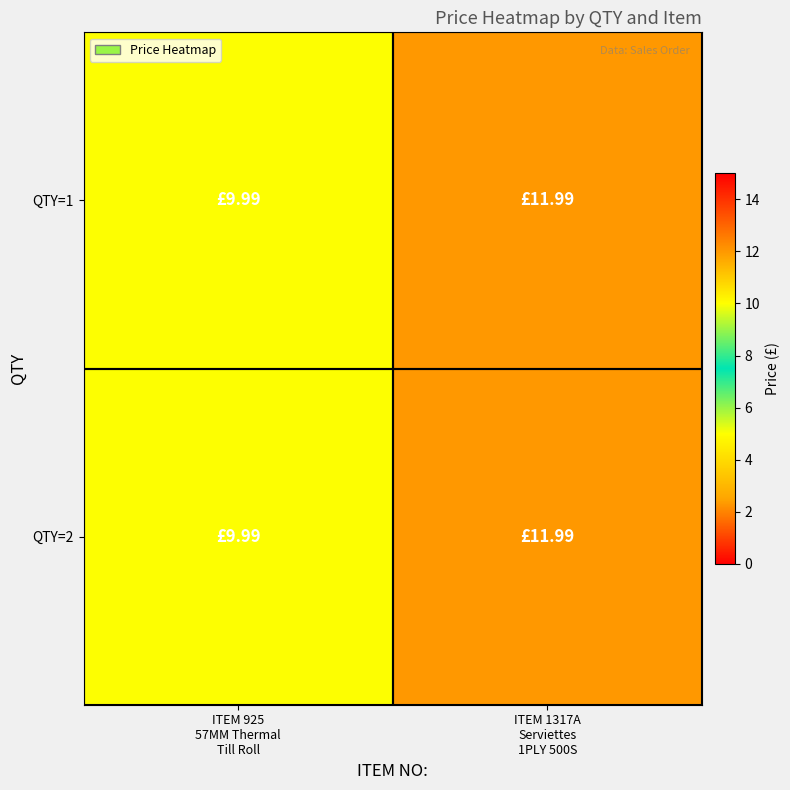

Reading left to right, transcribe all the data shown in this chart.

QTY=1: ITEM 925
57MM Thermal
Till Roll=10.0	ITEM 1317A
Serviettes
1PLY 500S=12.0
QTY=2: ITEM 925
57MM Thermal
Till Roll=10.0	ITEM 1317A
Serviettes
1PLY 500S=12.0